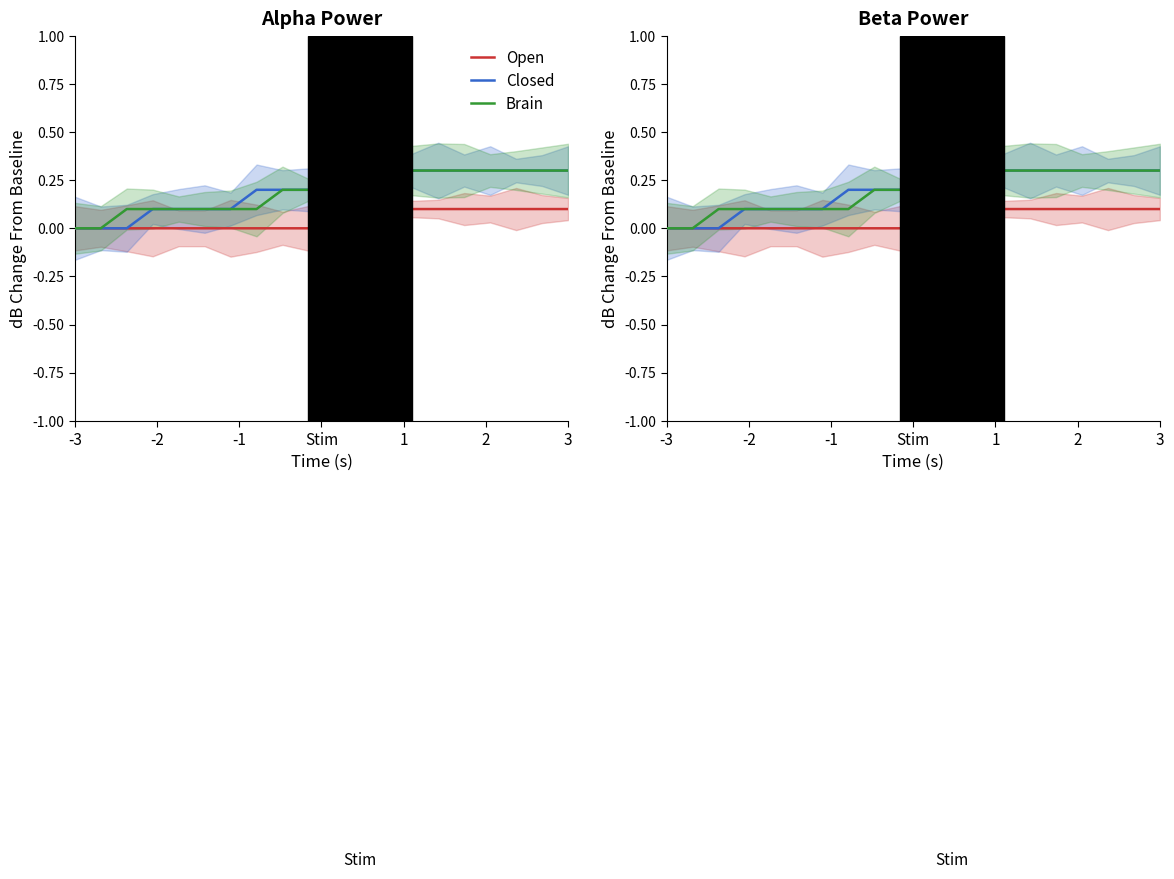

What is the label of the 1st point from the left?

-3